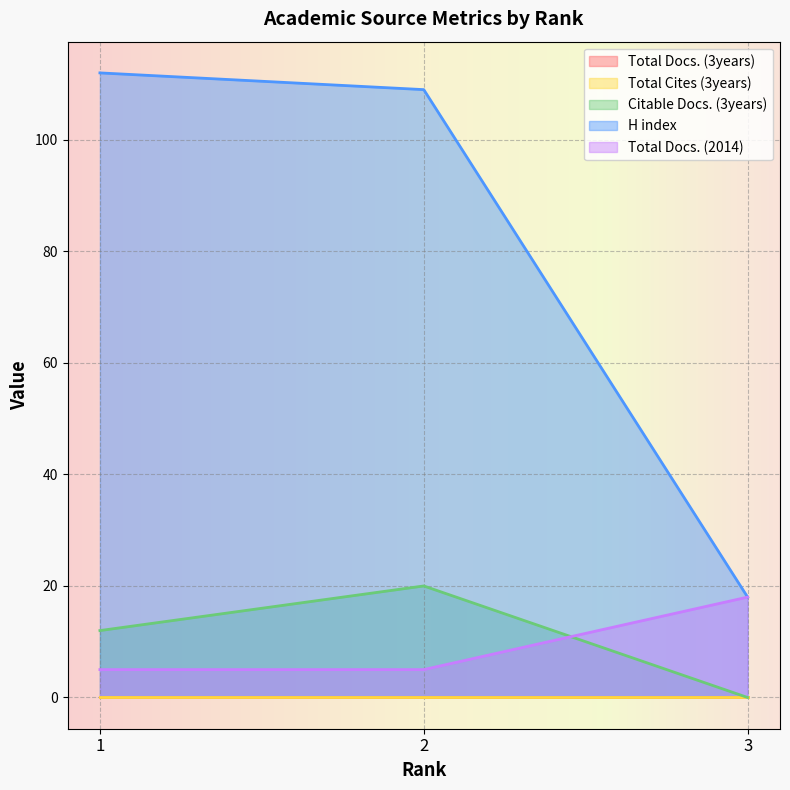

Rank the categories by Total Docs. (2014) value from lowest to highest.

1, 2, 3